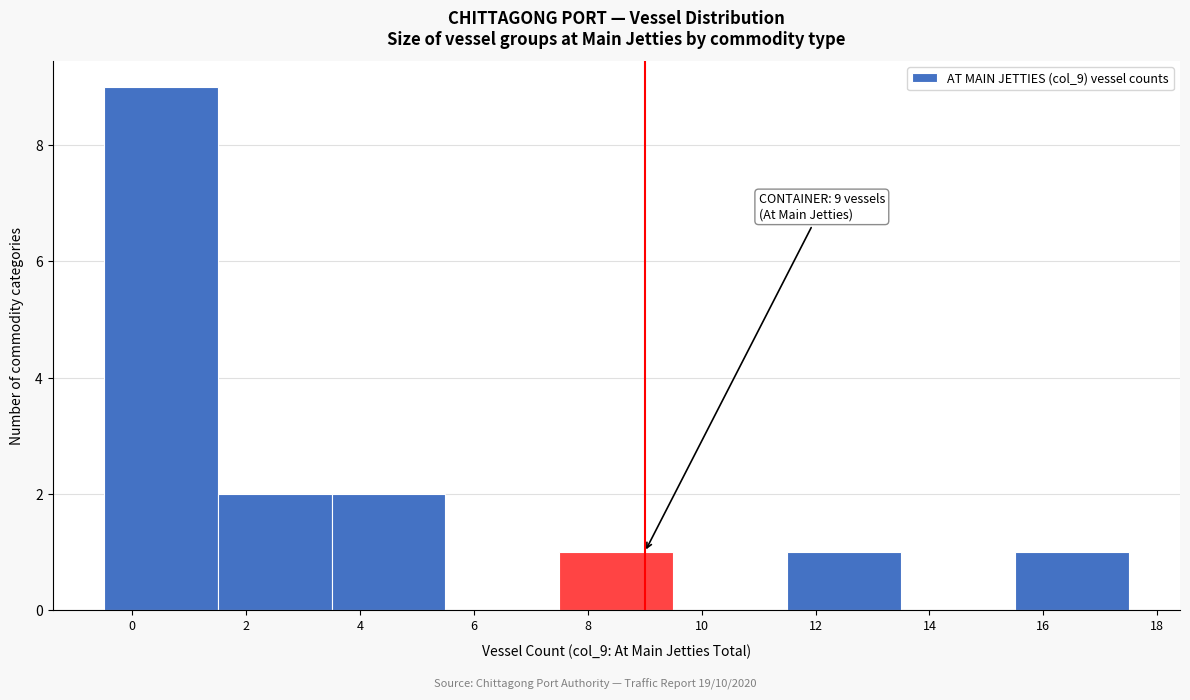

Which range on the x-axis has the tallest bar?

-0.5 to 1.5